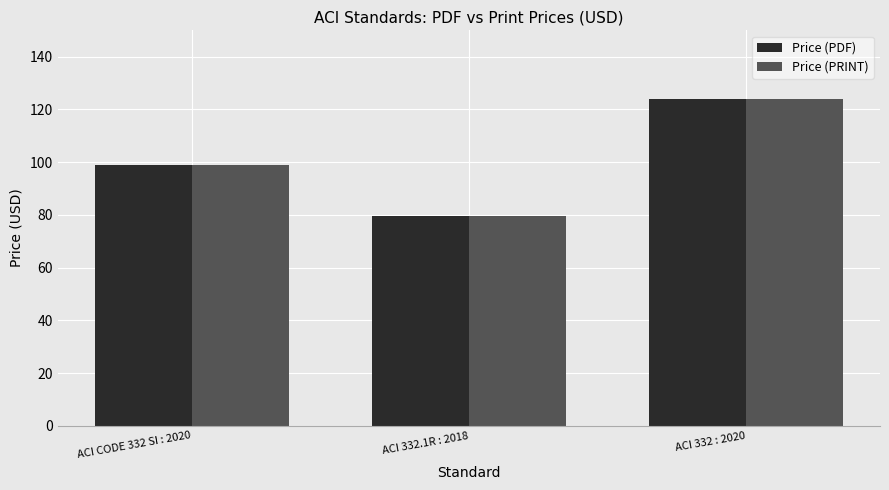

The Price (PDF) series shows 185.7 at ACI 332 : 2020. True or false?

False